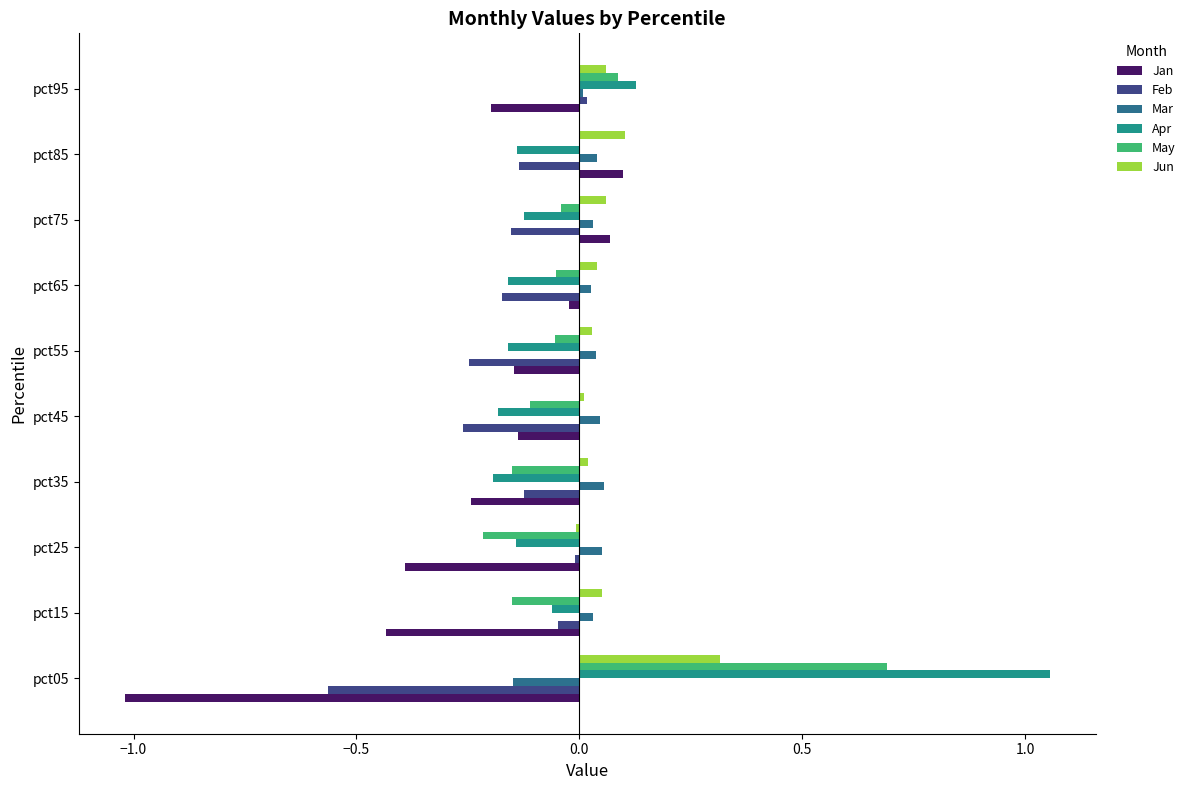

Is the value of Feb at pct55 greater than the value of Mar at pct95?

No